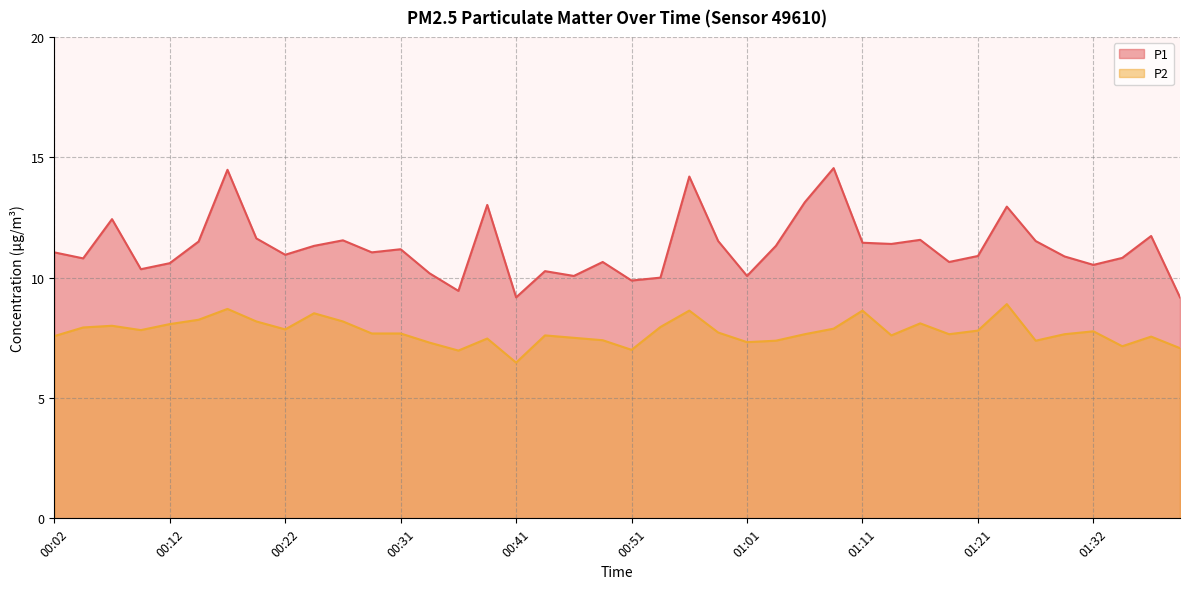

Does the chart have visible grid lines?

Yes